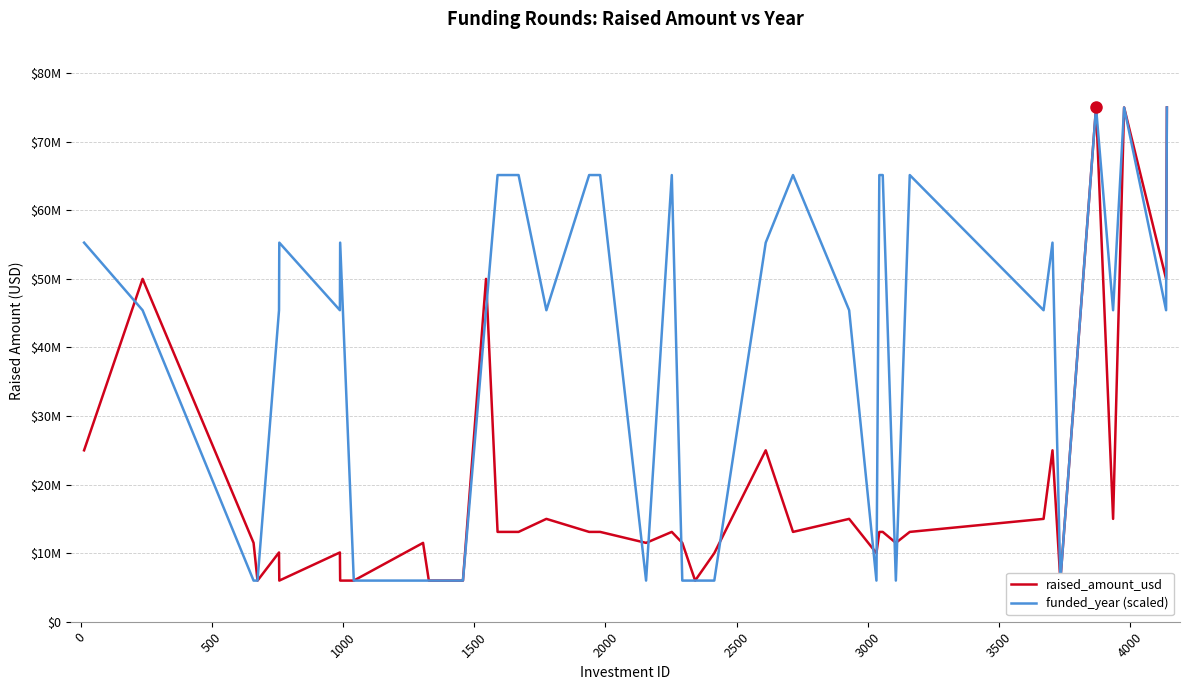

How many distinct data groups are displayed?

2